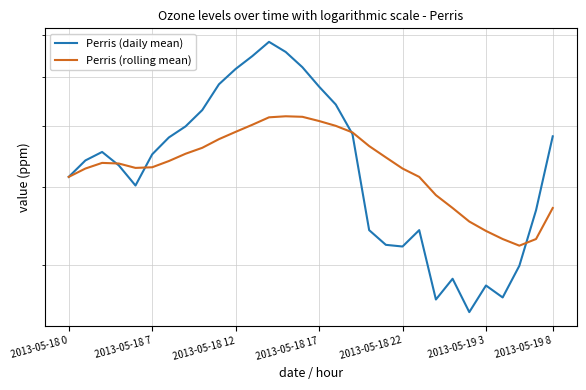

What is the label of the 1st point from the left?

2013-05-18 0